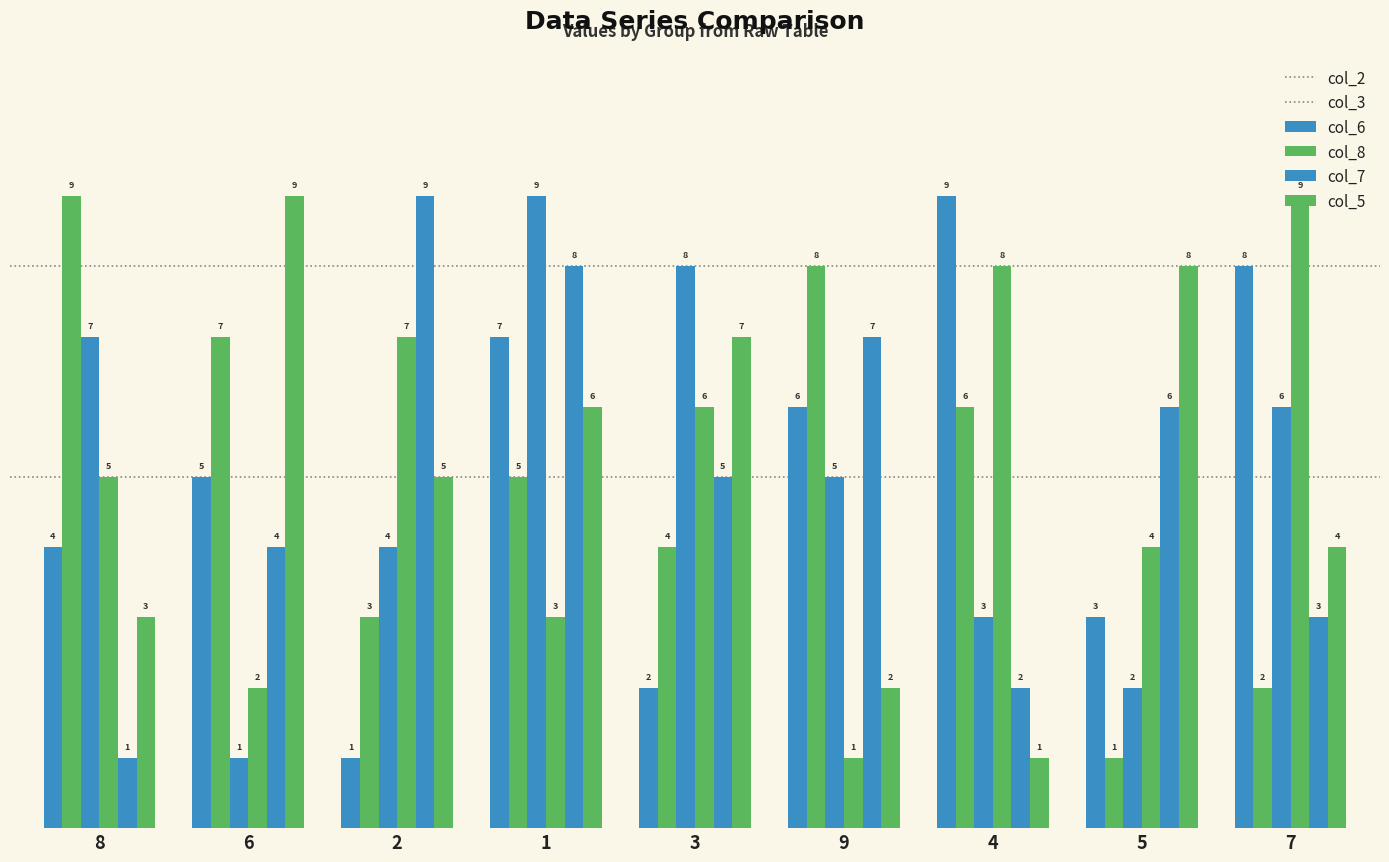

How many bars are there in each group?

6